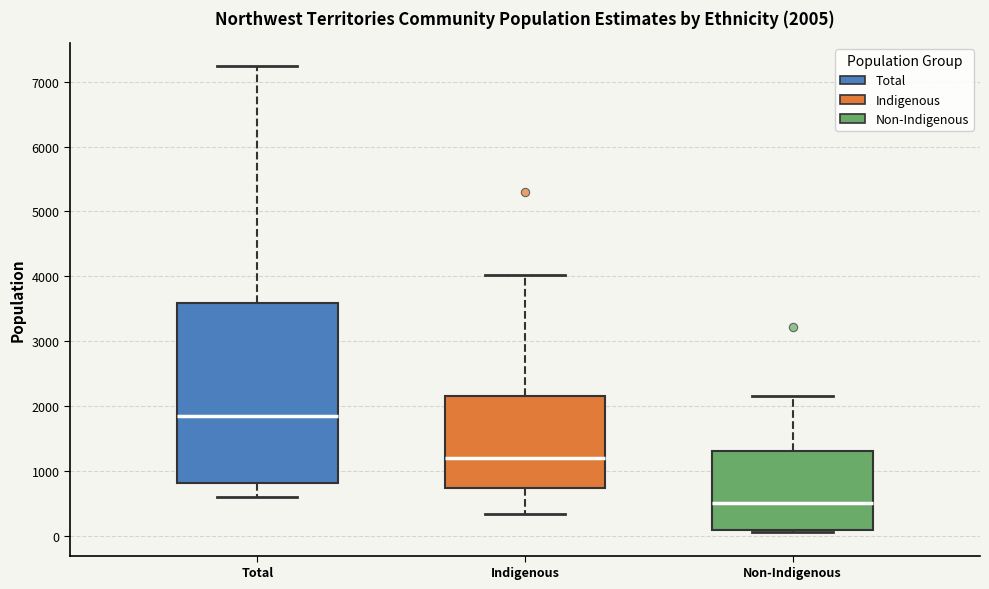

Which box's median line is the highest?

Total